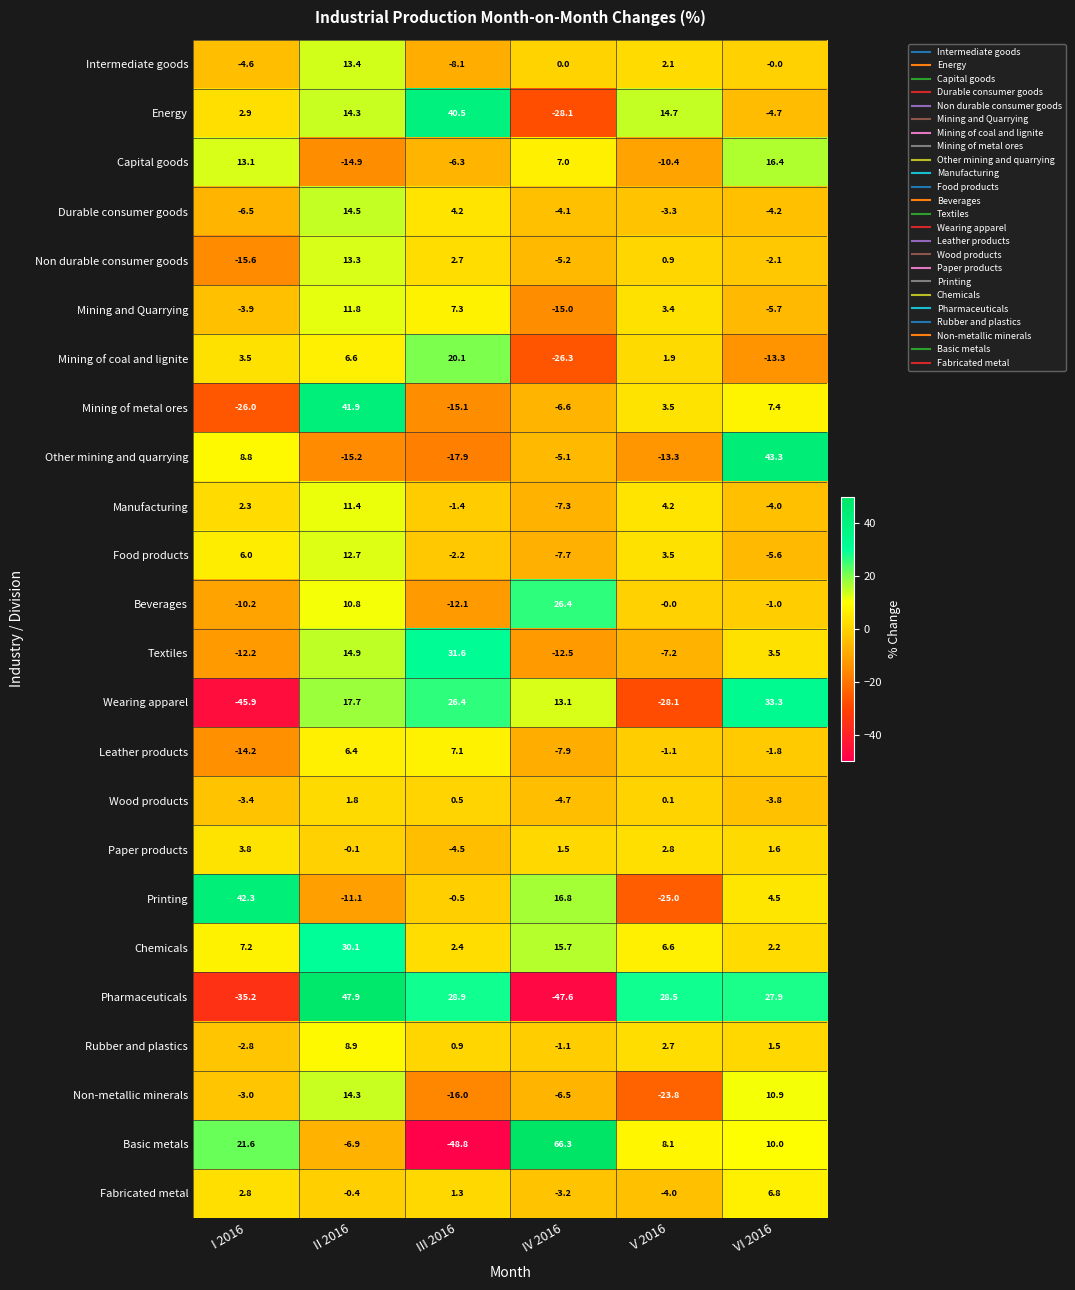

What is the average value of the Rubber and plastics series?

1.7